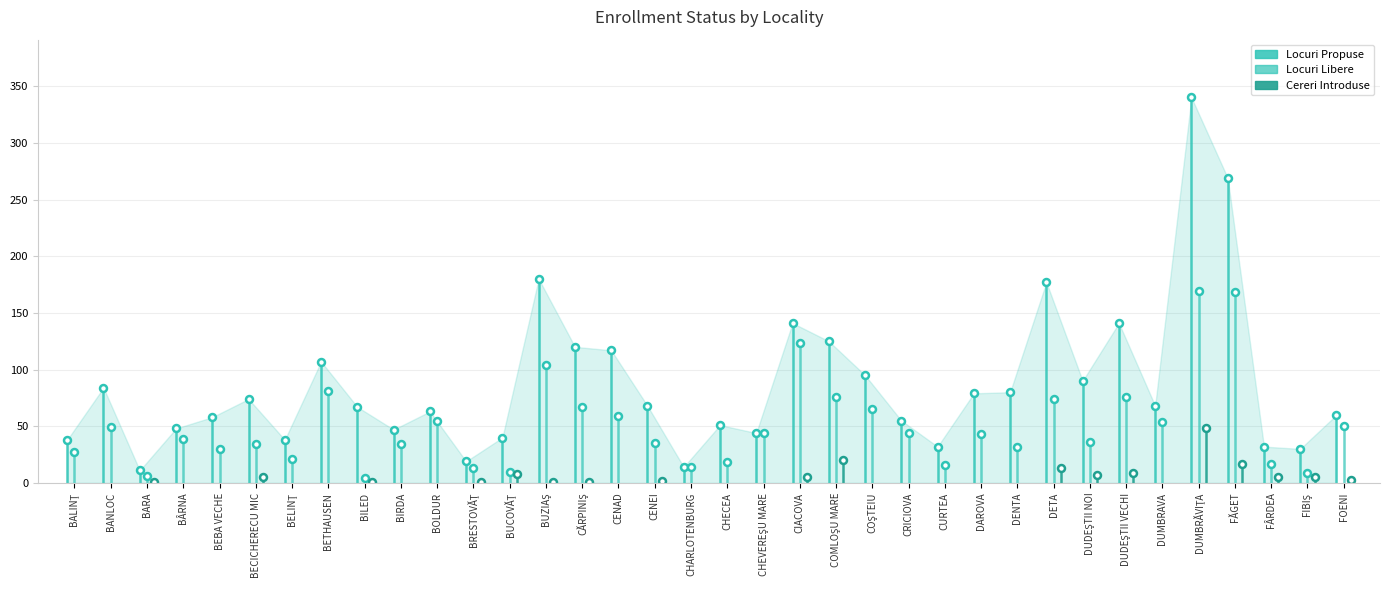

How many data points does each series have?

36